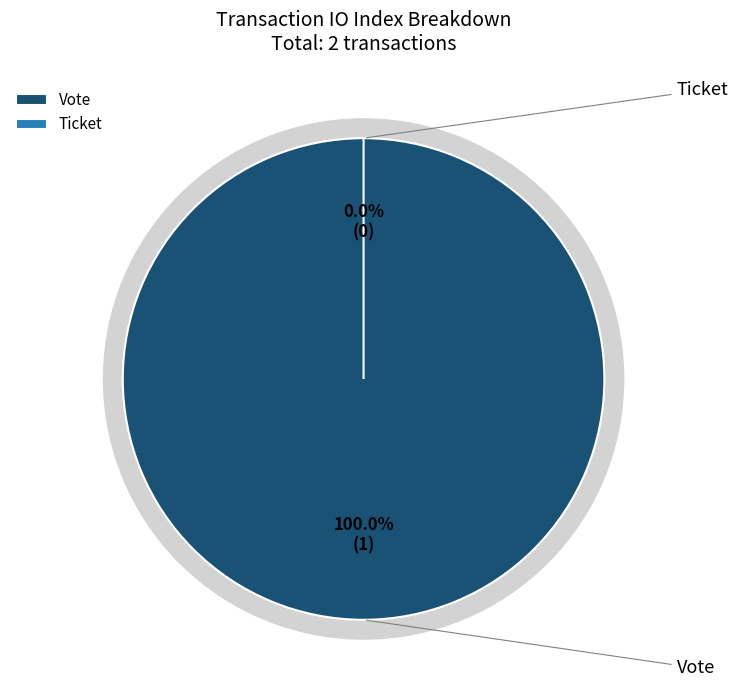

What is the smallest slice in the pie chart?

Ticket